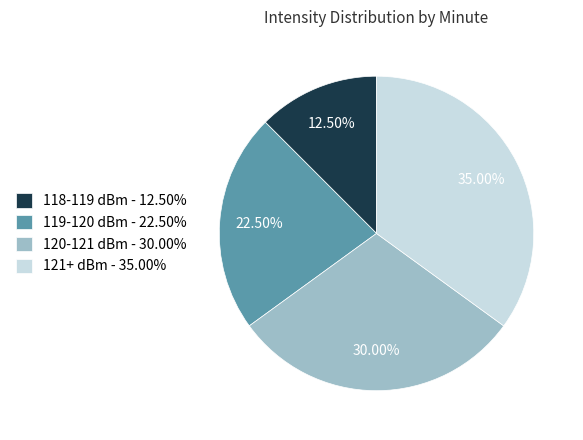

Approximately how many times larger is the value at 118-119 dBm - 12.50% compared to 121+ dBm - 35.00%?

0.4